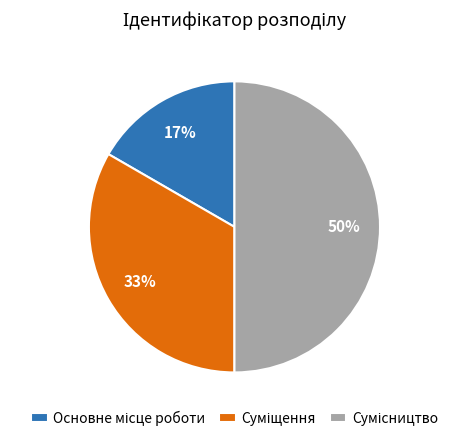

Rank the categories by value from lowest to highest.

Основне місце роботи, Суміщення, Сумісництво